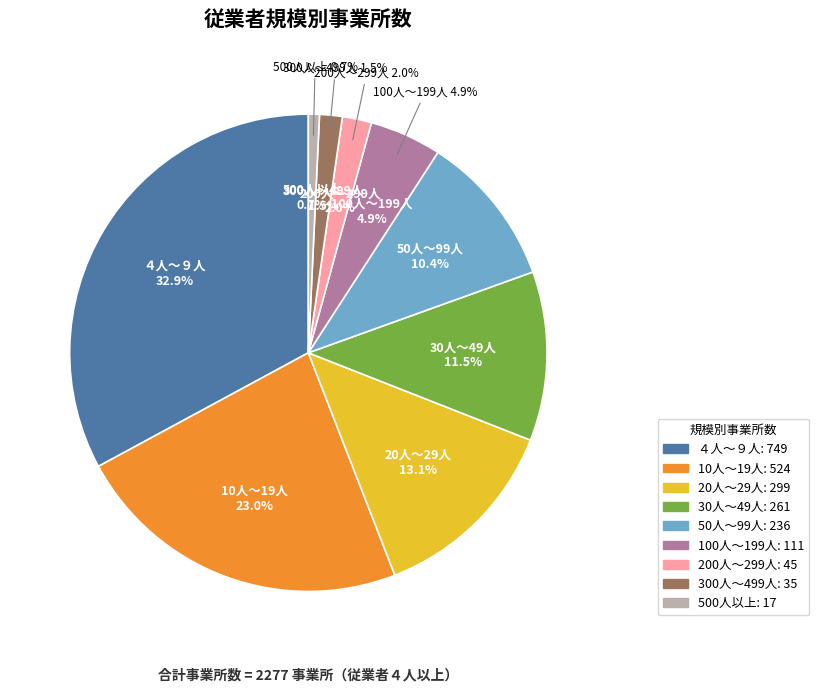

Is it true that 300人～499人 is 13% of the pie?

False